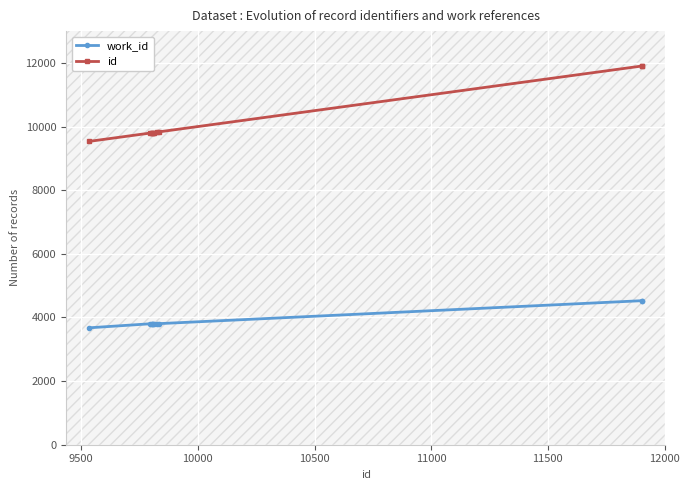

True or false: id and work_id cross at least once.

False